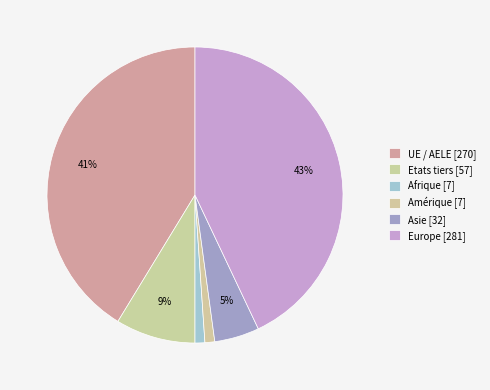

Combined, do Europe and UE / AELE account for over 50%?

Yes